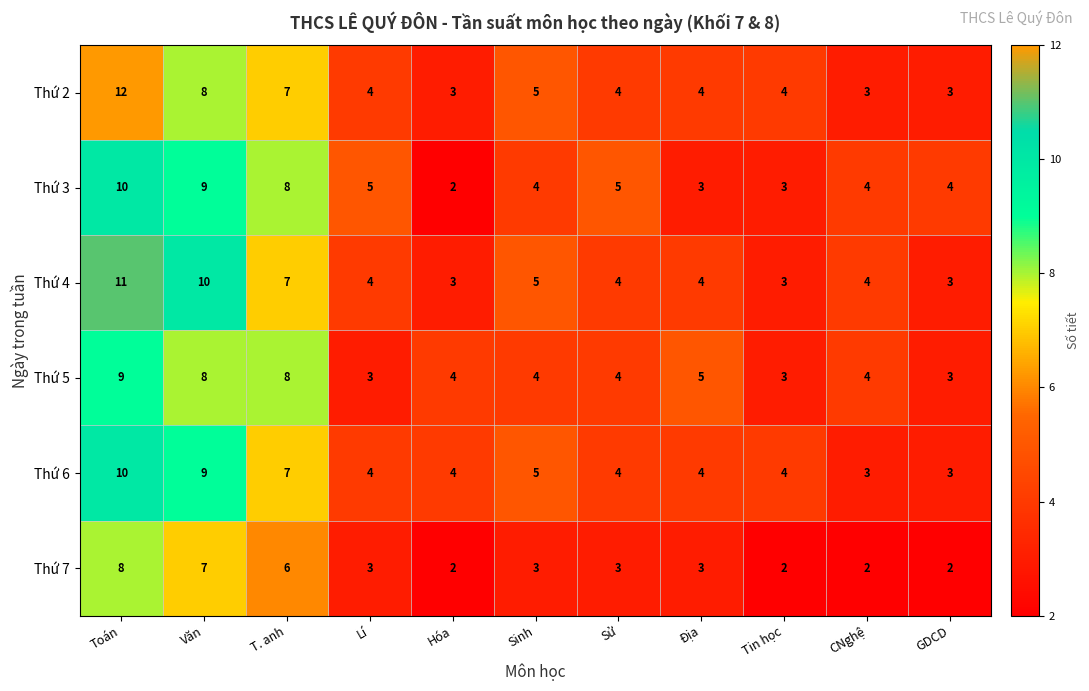

Is it true that Thứ 4 equals 6 at Lí?

False